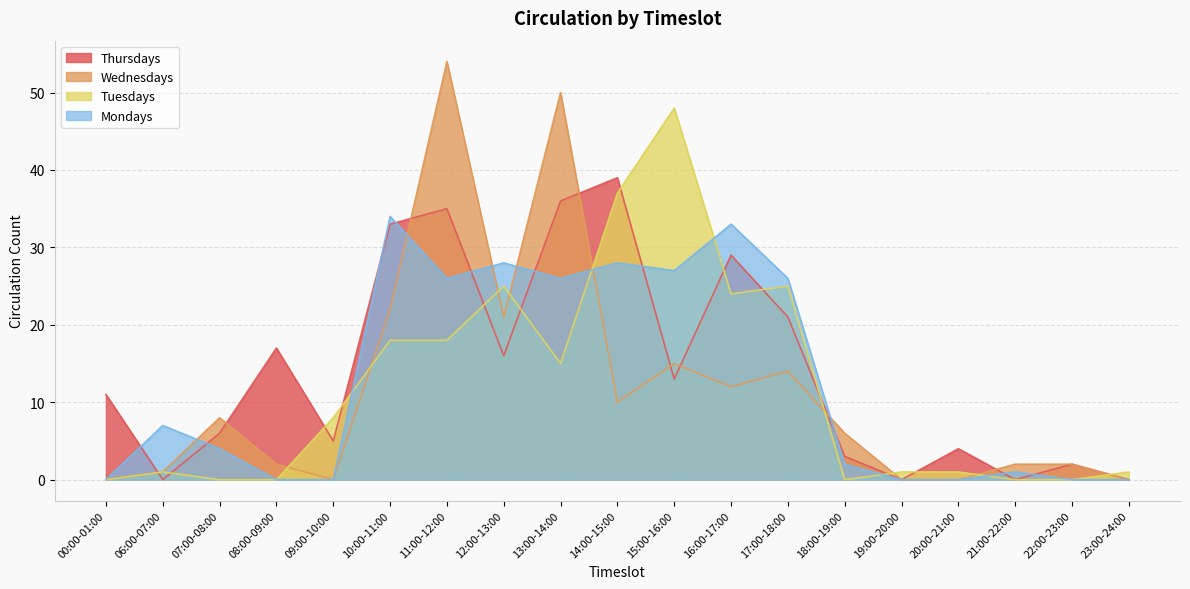

Reading left to right, transcribe all the data shown in this chart.

Thursdays: 11	0	6	17	5	33	35	16	36	39	13	29	21	3	0	4	0	2	0
Wednesdays: 0	1	8	2	0	22	54	21	50	10	15	12	14	6	0	0	2	2	0
Tuesdays: 0	1	0	0	8	18	18	25	15	37	48	24	25	0	1	1	0	0	1
Mondays: 0	7	4	0	0	34	26	28	26	28	27	33	26	2	0	0	1	0	0